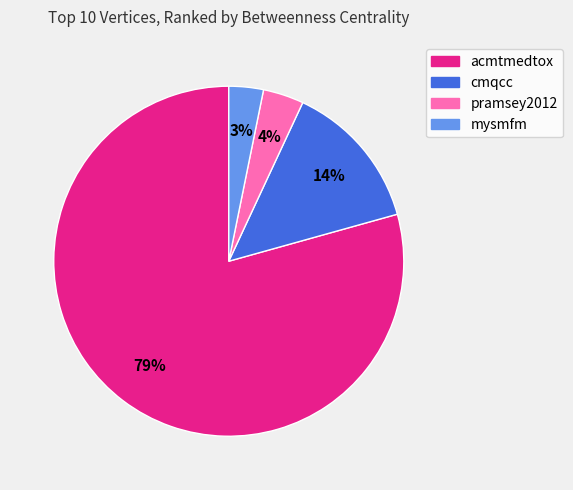

Combined, do pramsey2012 and cmqcc account for over 50%?

No